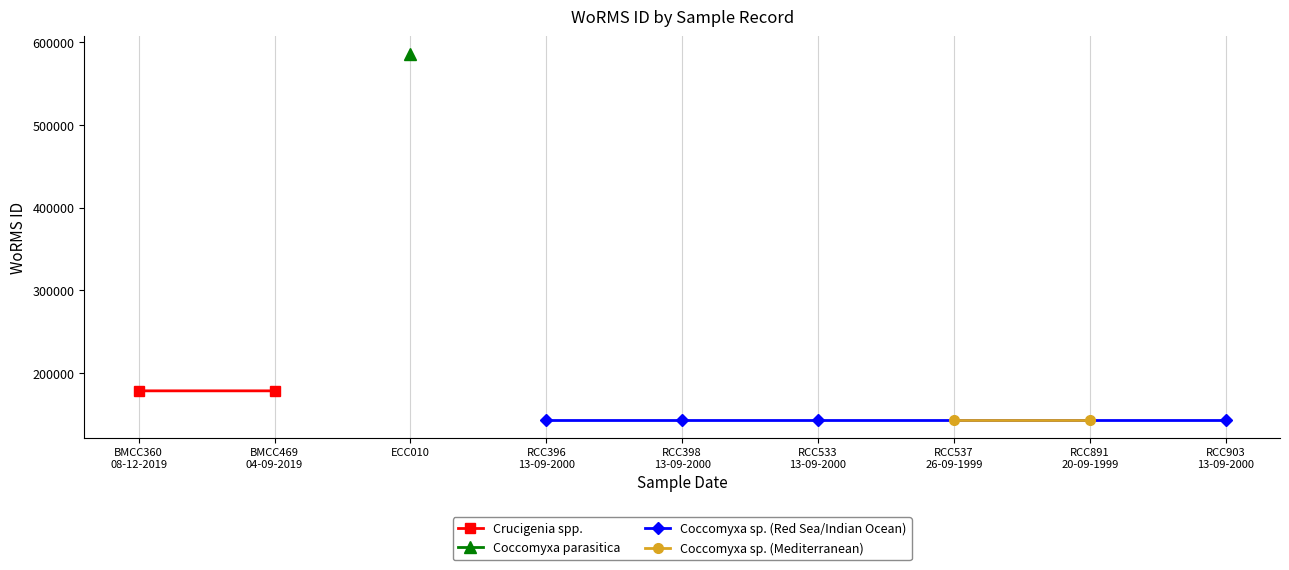

What is the sum of all values?

1806321